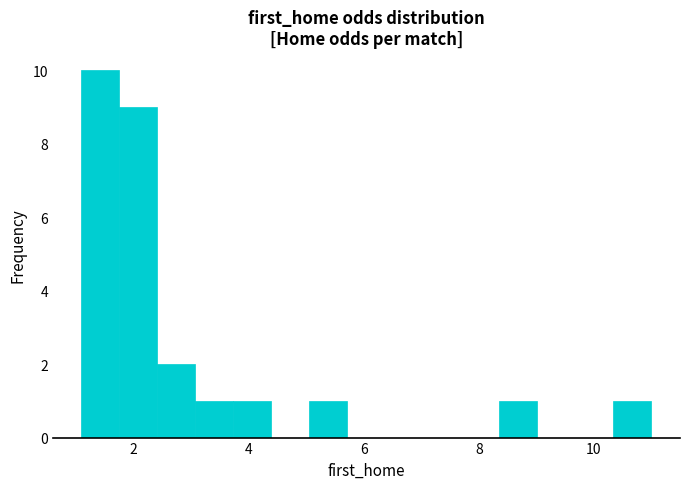

Around what value on the x-axis is the tallest bar? Give the approximate position of its centre, as read against the axis.

1.4